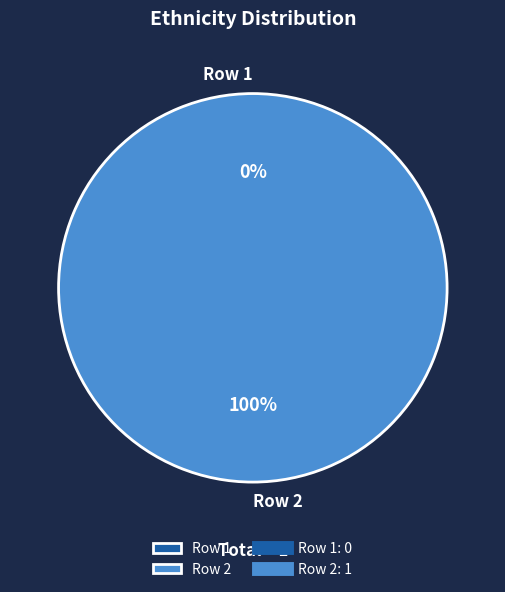

What is the change in value from Row 1 to Row 2?

+1